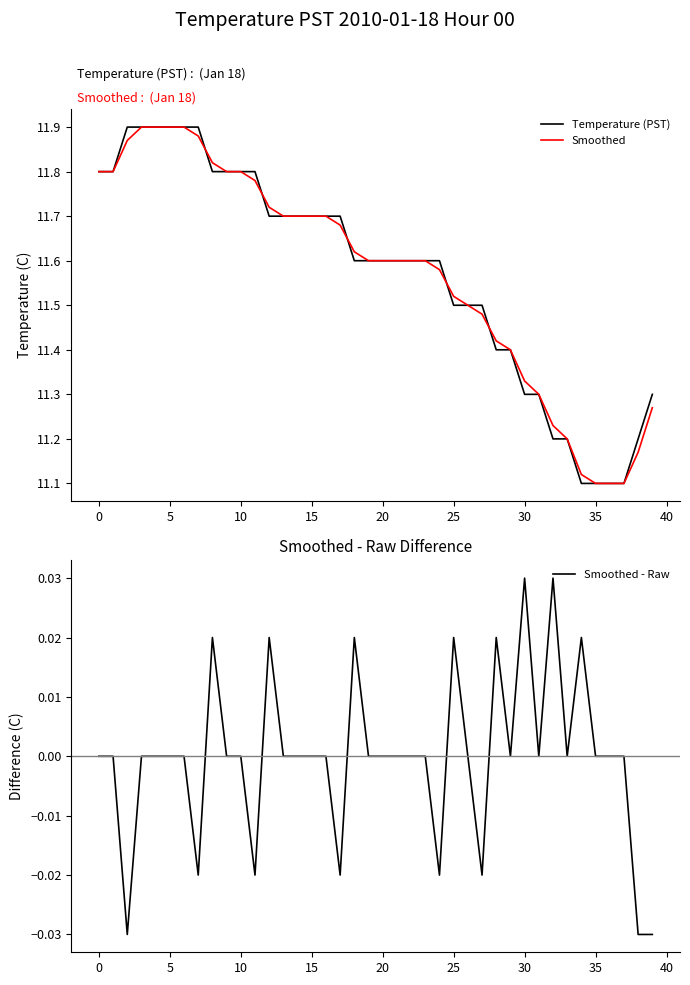

Reading left to right, what are all the values shown in this chart?

Temperature (PST): 11.8	11.8	11.9	11.9	11.9	11.9	11.9	11.9	11.8	11.8	11.8	11.8	11.7	11.7	11.7	11.7	11.7	11.7	11.6	11.6	11.6	11.6	11.6	11.6	11.6	11.5	11.5	11.5	11.4	11.4	11.3	11.3	11.2	11.2	11.1	11.1	11.1	11.1	11.2	11.3
Smoothed: 11.8	11.8	11.9	11.9	11.9	11.9	11.9	11.9	11.8	11.8	11.8	11.8	11.7	11.7	11.7	11.7	11.7	11.7	11.6	11.6	11.6	11.6	11.6	11.6	11.6	11.5	11.5	11.5	11.4	11.4	11.3	11.3	11.2	11.2	11.1	11.1	11.1	11.1	11.2	11.3
Smoothed - Raw: 0.0	0.0	-0.0	0.0	0.0	0.0	0.0	-0.0	0.0	0.0	0.0	-0.0	0.0	0.0	0.0	0.0	0.0	-0.0	0.0	0.0	0.0	0.0	0.0	0.0	-0.0	0.0	0.0	-0.0	0.0	0.0	0.0	0.0	0.0	0.0	0.0	0.0	0.0	0.0	-0.0	-0.0